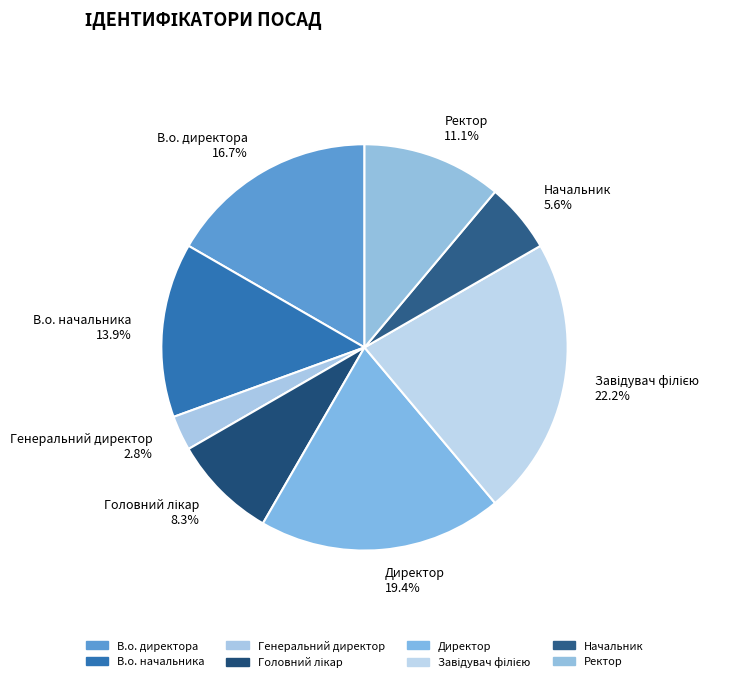

Which slice is the smallest?

Генеральний директор